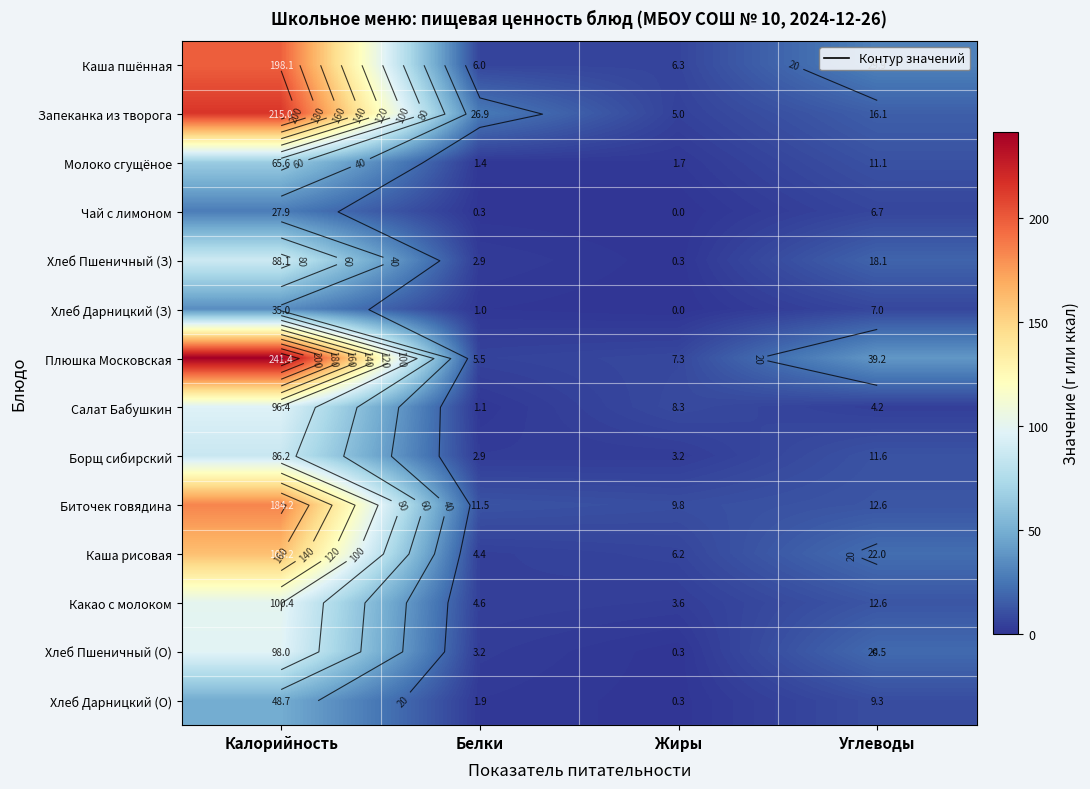

Rank the series by their maximum value, from highest to lowest.

Плюшка Московская, Запеканка из творога, Каша пшённая, Биточек говядина, Каша рисовая, Какао с молоком, Хлеб Пшеничный (О), Салат Бабушкин, Хлеб Пшеничный (З), Борщ сибирский, Молоко сгущёное, Хлеб Дарницкий (О), Хлеб Дарницкий (З), Чай с лимоном